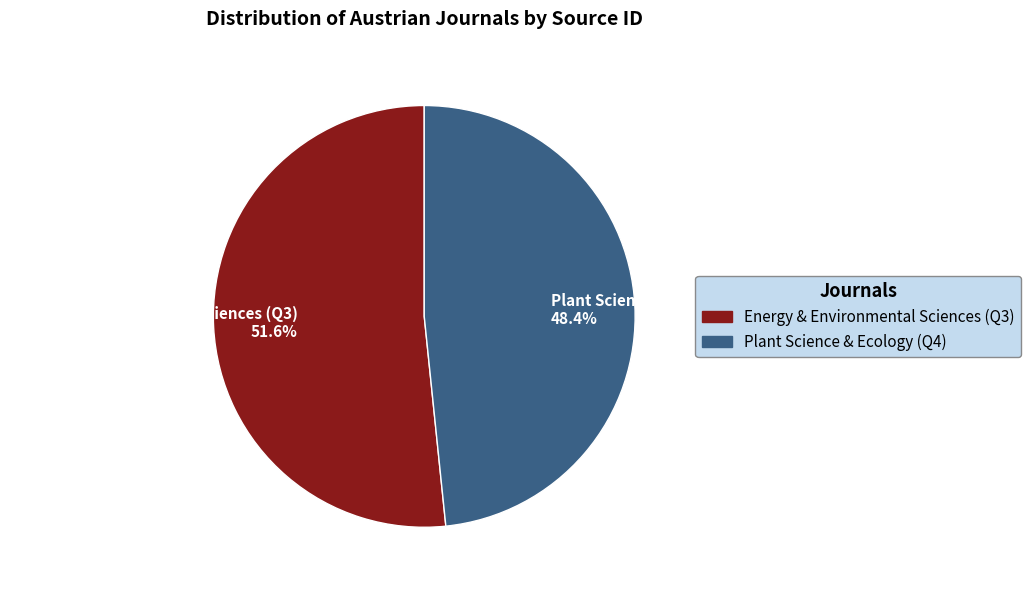

Which has a higher value, Plant Science & Ecology (Q4) or Energy & Environmental Sciences (Q3)?

Energy & Environmental Sciences (Q3)